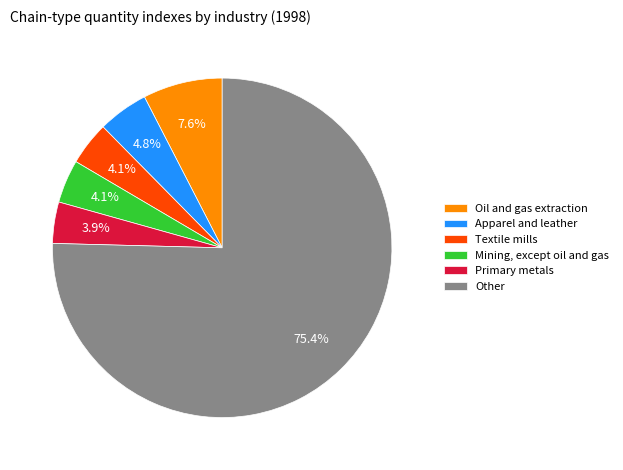

To the nearest percent, what percentage of the pie is Apparel and leather?

5%